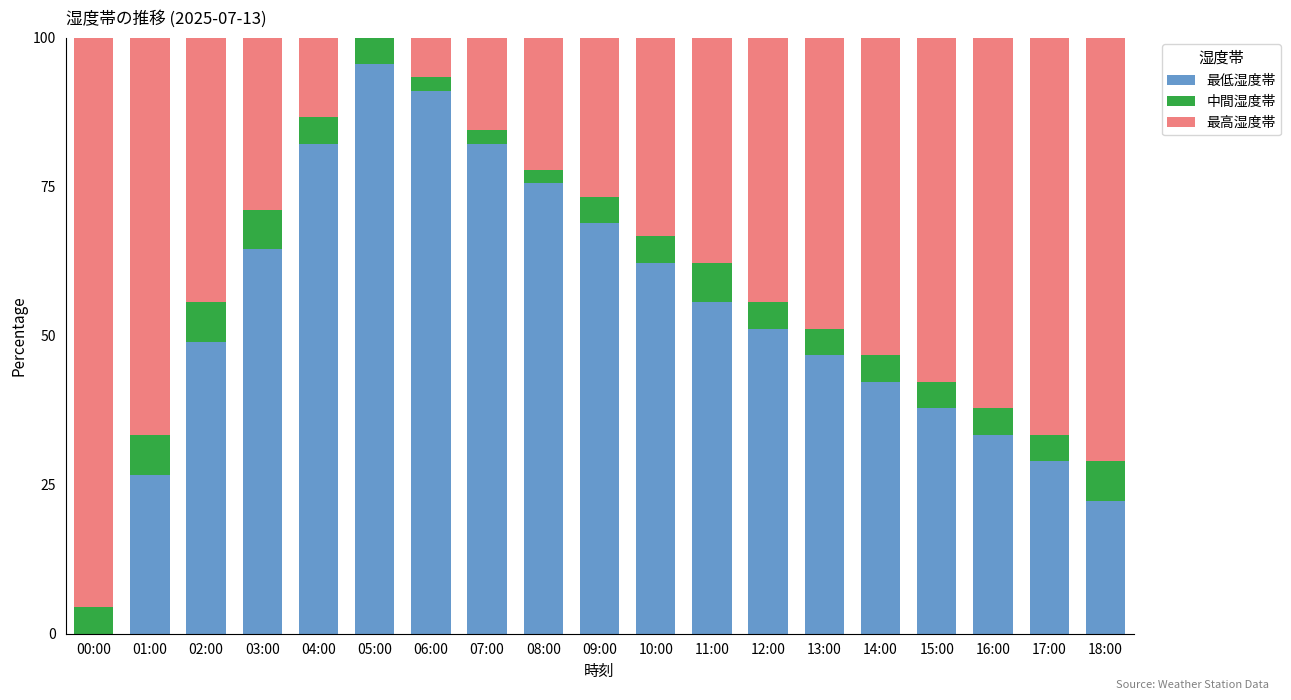

How many values in the 最低湿度帯 series exceed 51?

10